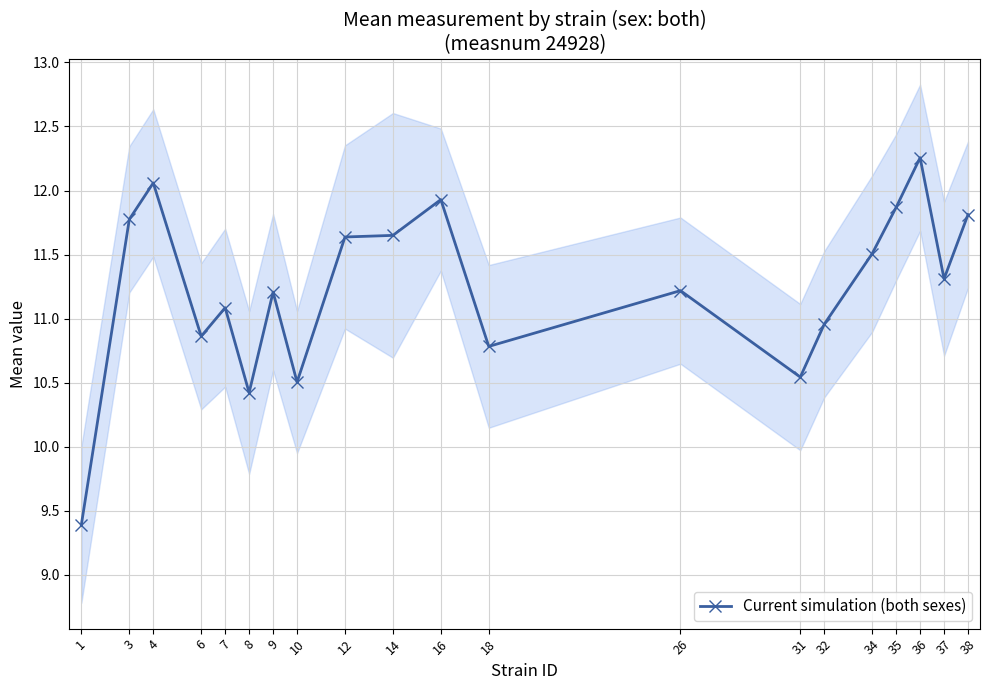

How many data points are less than 11?

7